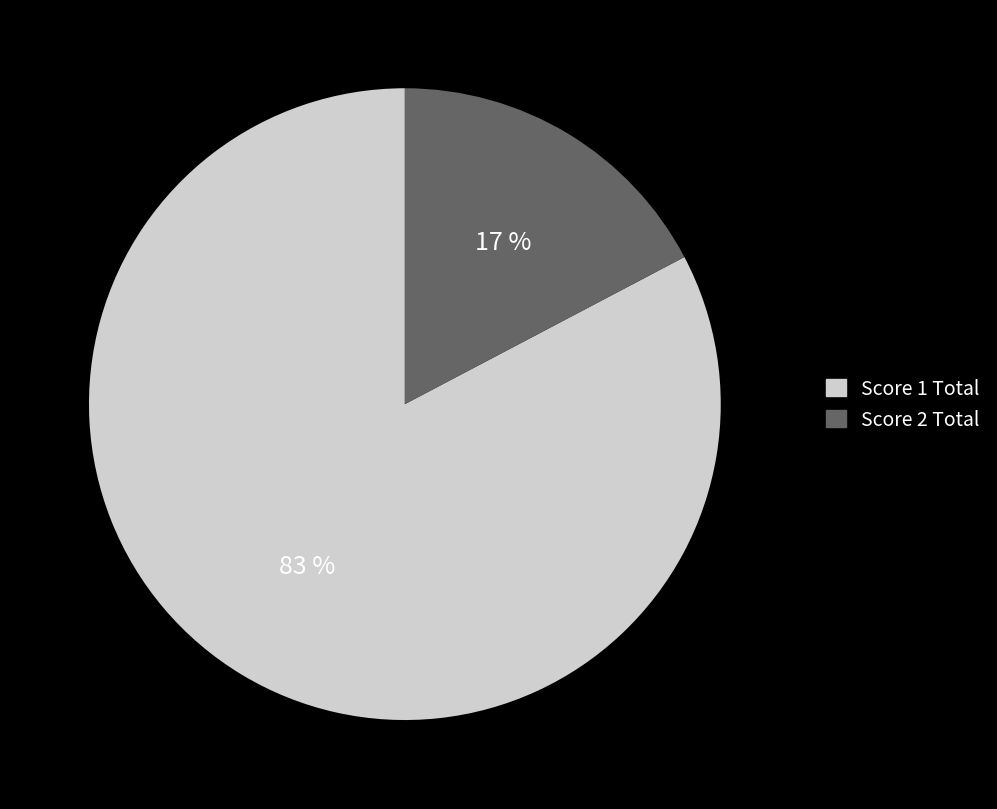

What percentage is the Score 1 Total slice, to the nearest percent?

83%